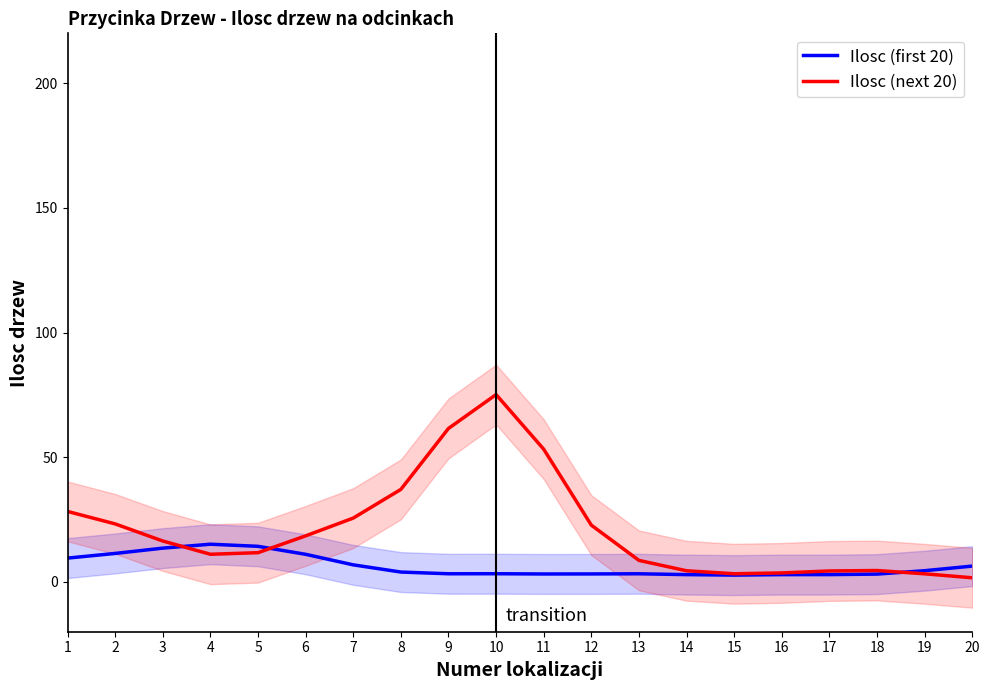

How many interior local peaks does the Ilosc (first 20) series have?

3